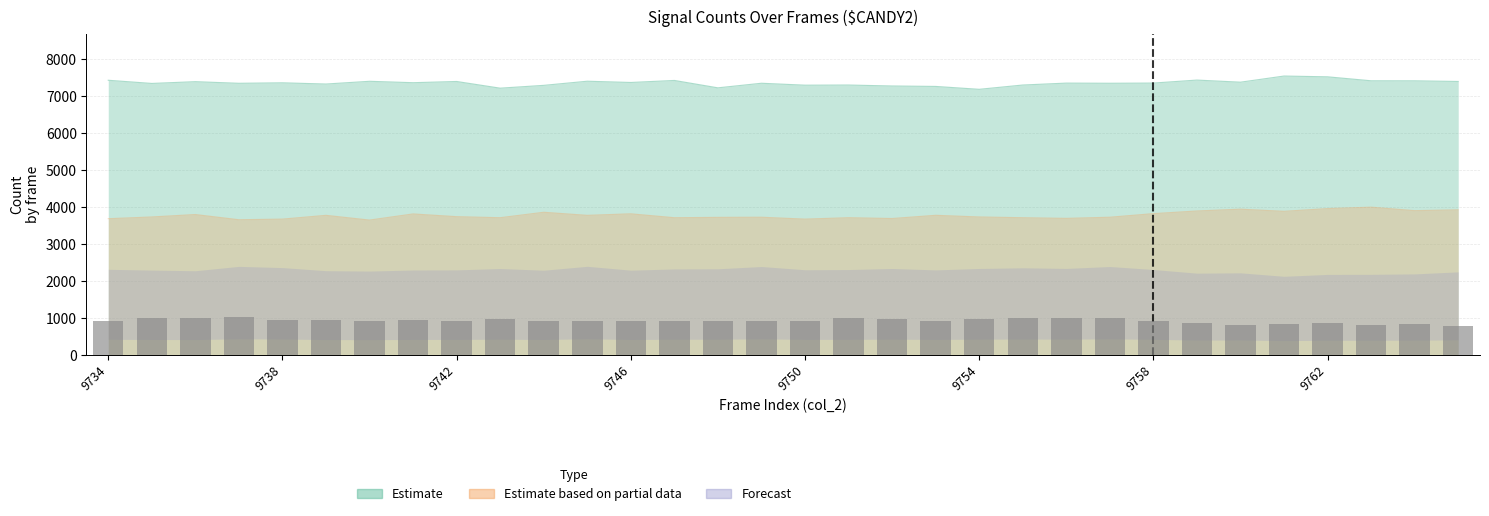

What is the minimum value shown in the chart?

792